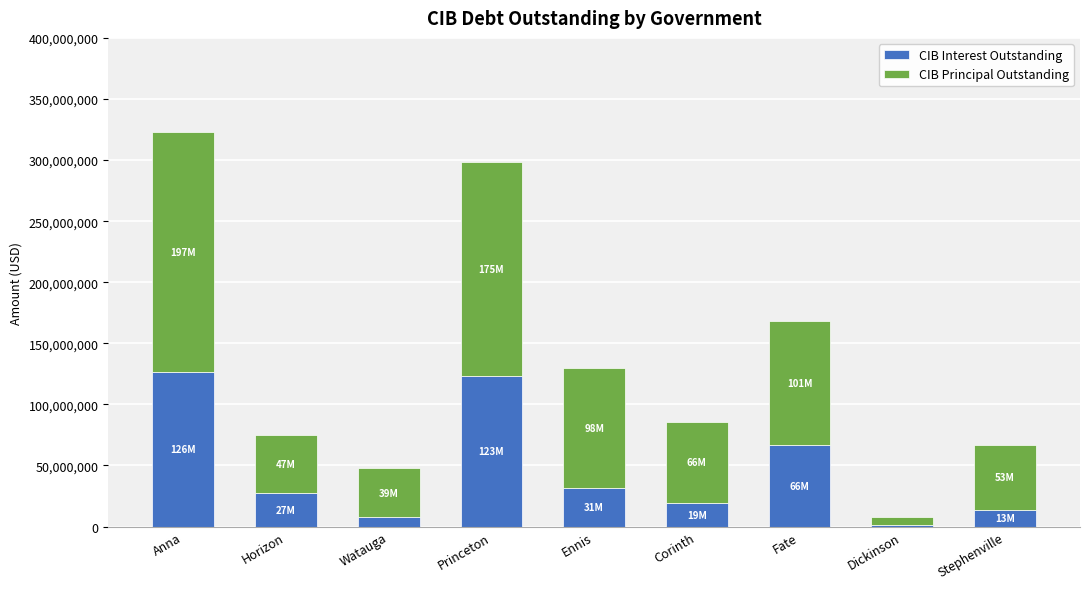

What is the sum of the CIB Interest Outstanding values at Horizon and Corinth?

46525361.2